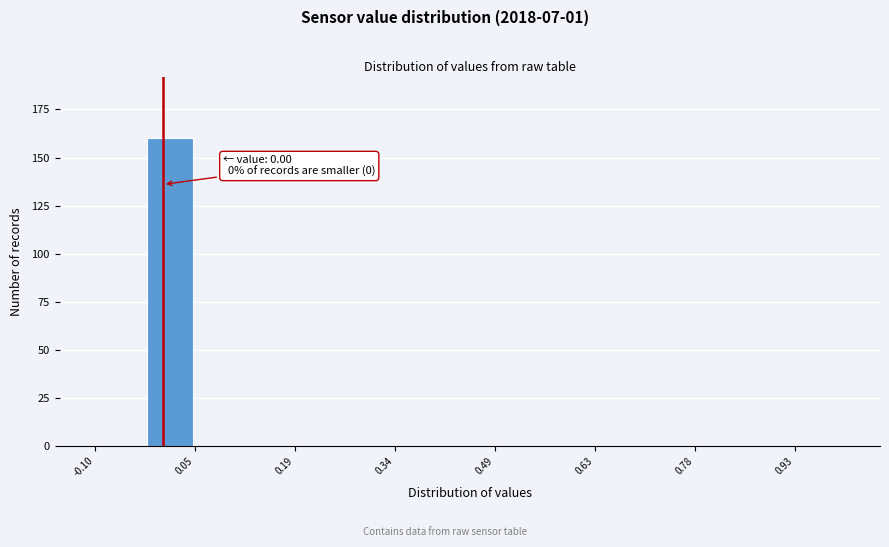

Read against the x-axis, roughly where is the centre of the tallest bar?

0.02